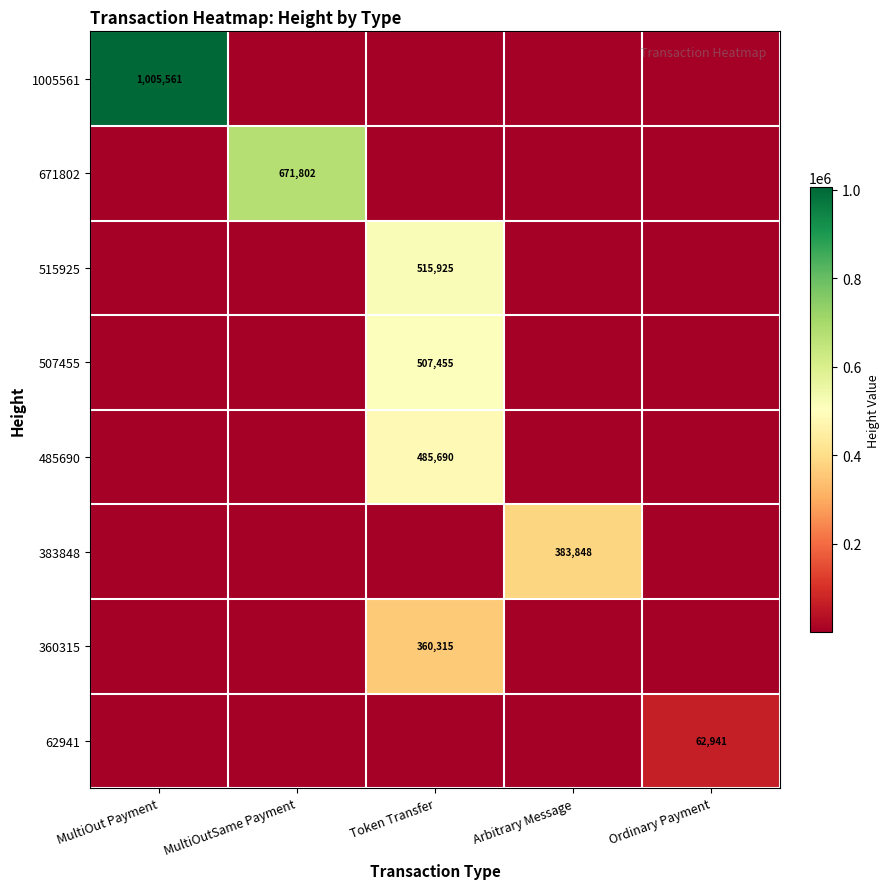

True or false: 1005561 has a value of 1313868 at MultiOut Payment.

False